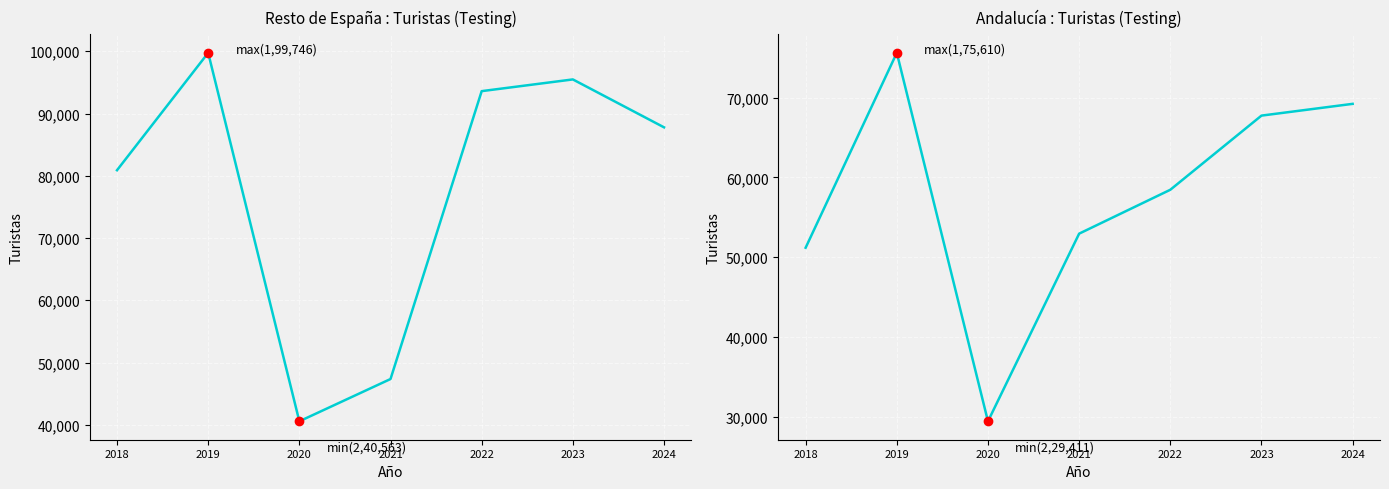

What is the total value across all series at 2023?

163217